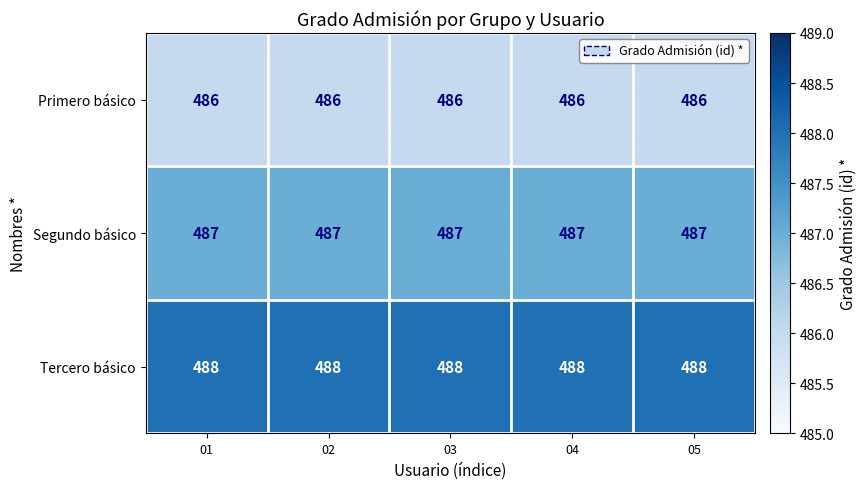

What is the smallest value displayed?

486